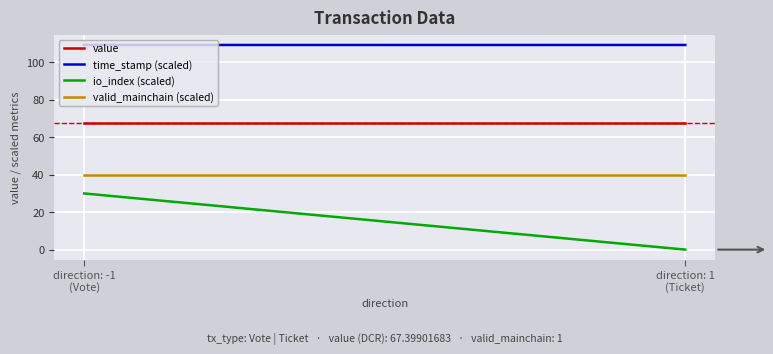

At which category is the sum across all series the highest?

direction: -1
(Vote)